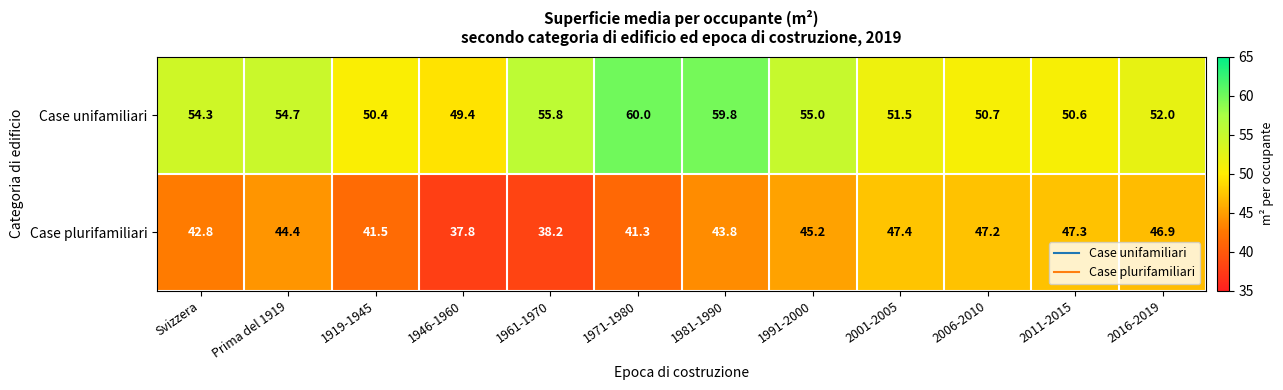

What is the difference between the second highest and minimum values in the Case plurifamiliari series?

9.5